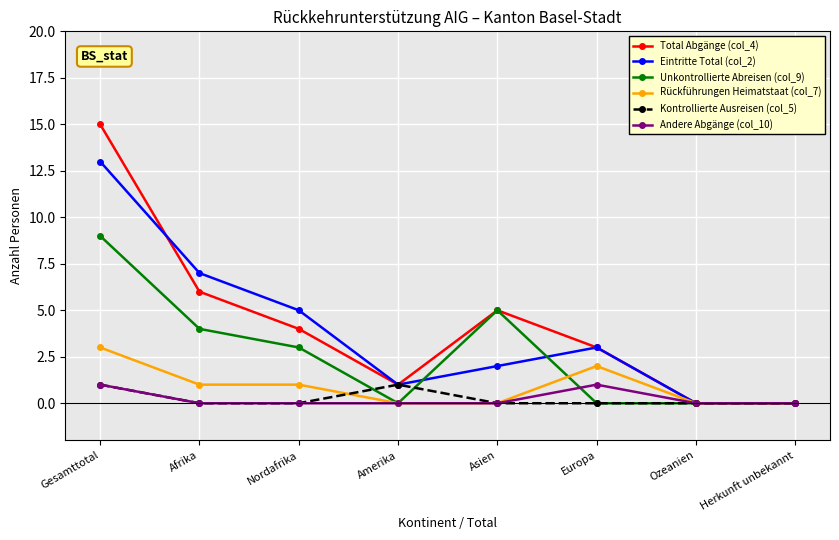

Which category has the highest value in the Rückführungen Heimatstaat (col_7) series?

Gesamttotal